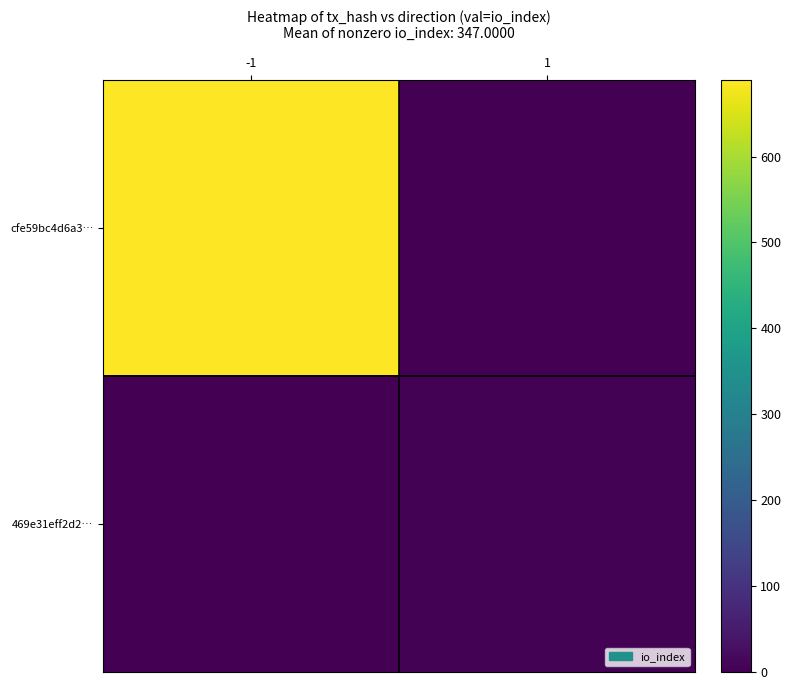

At which category is the sum across all series the highest?

-1